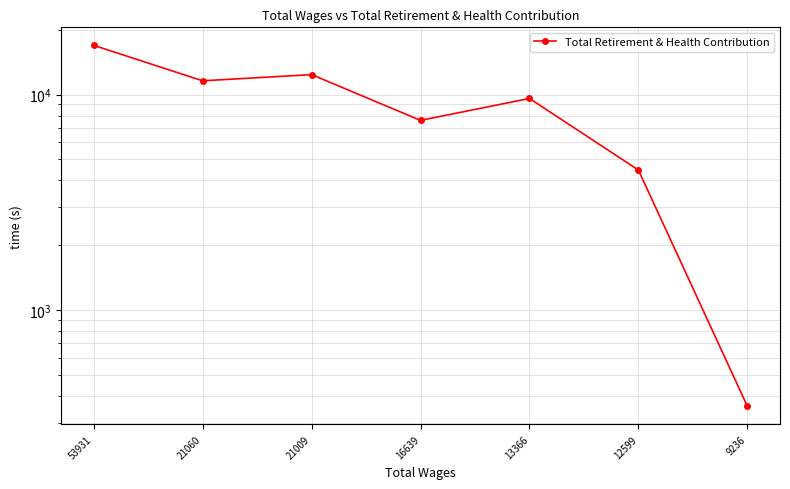

The chart shows a value of 576 at 9236. True or false?

False